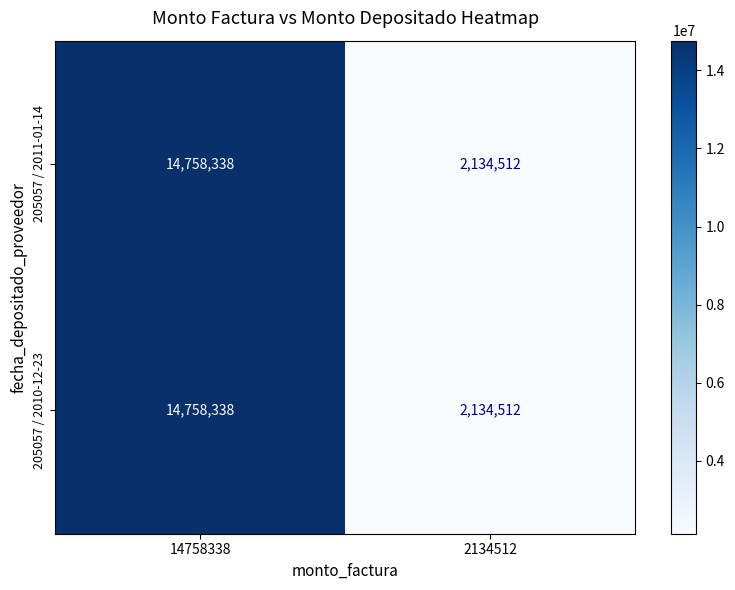

True or false: 205057 / 2011-01-14 has a value of 2134512 at 2134512.

True